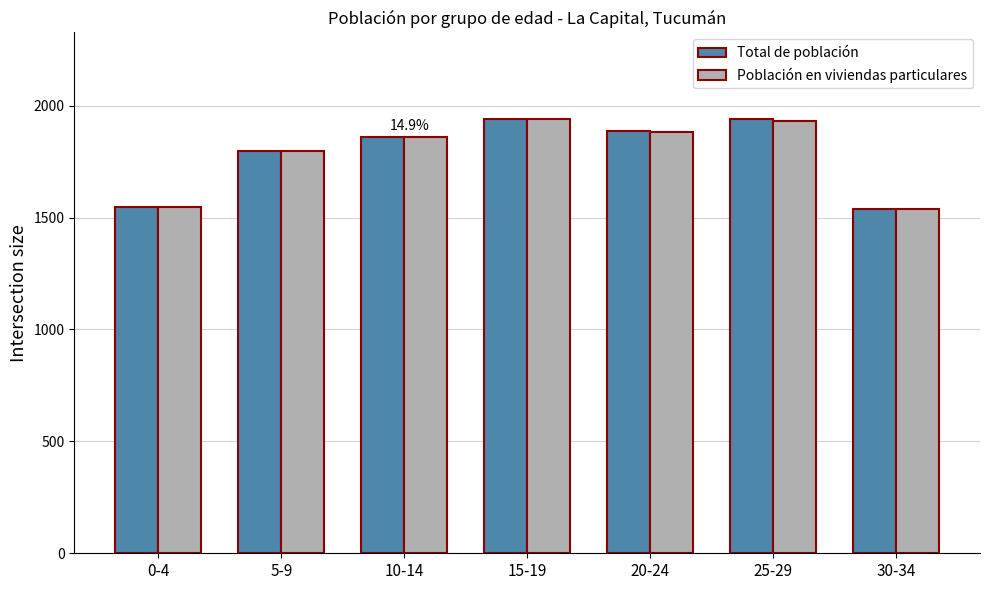

What position from the left is 0-4?

1